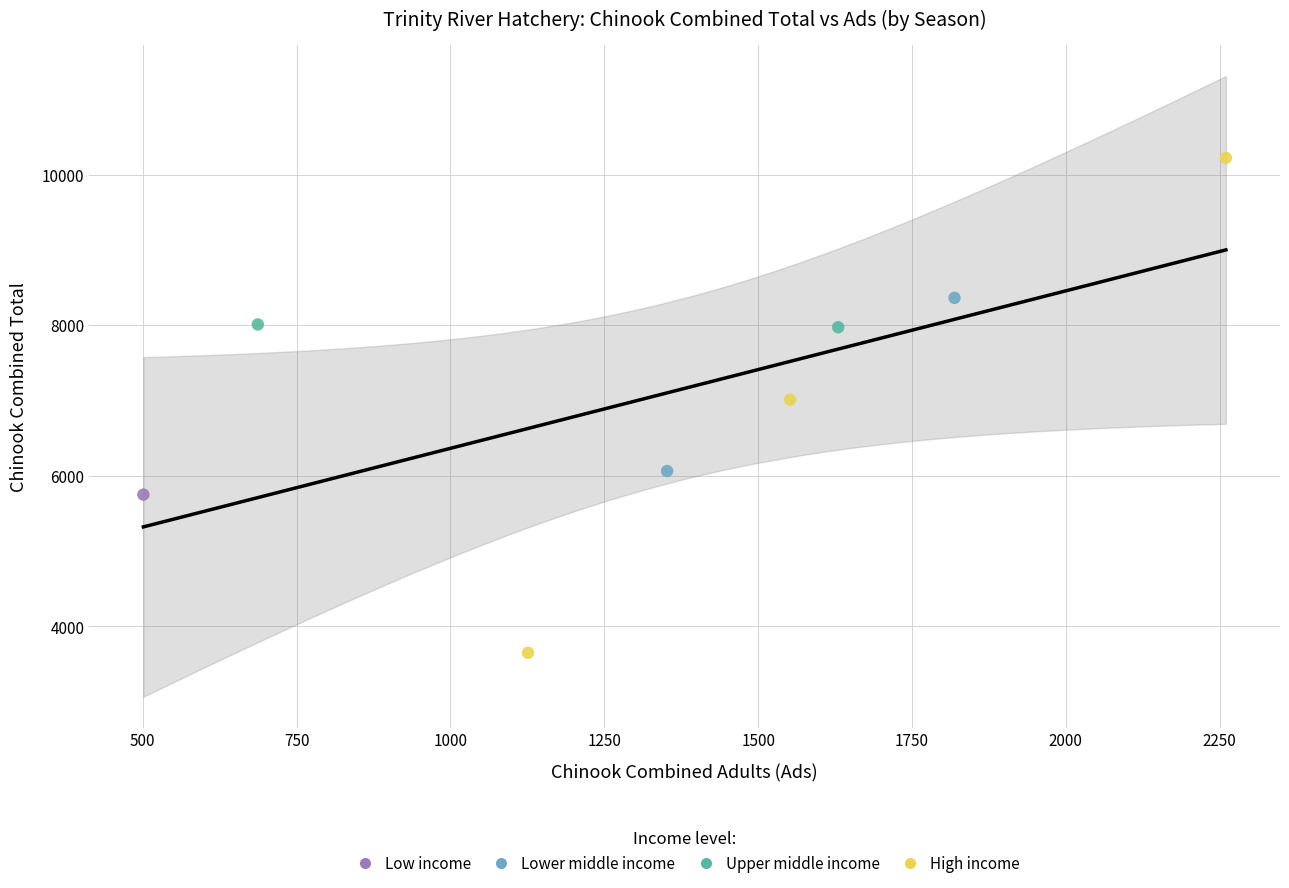

What are all the series names shown in the legend?

Low income, Lower middle income, Upper middle income, High income